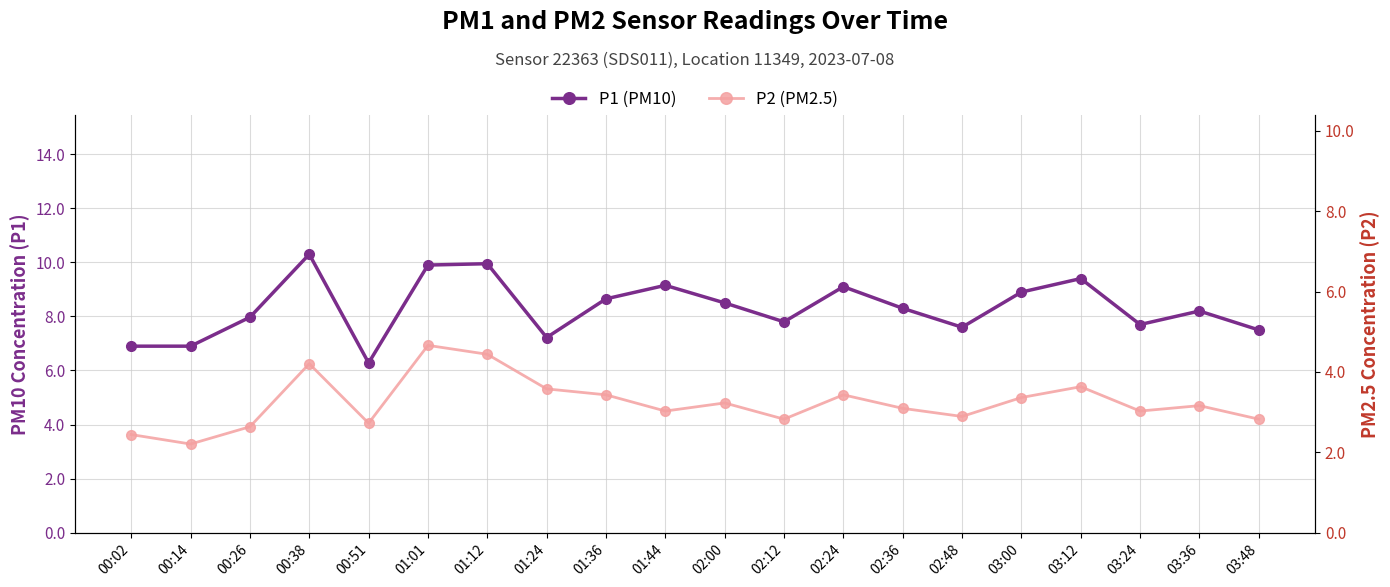

What is the difference between the maximum and minimum values in the P2 (PM2.5) series?

3.6